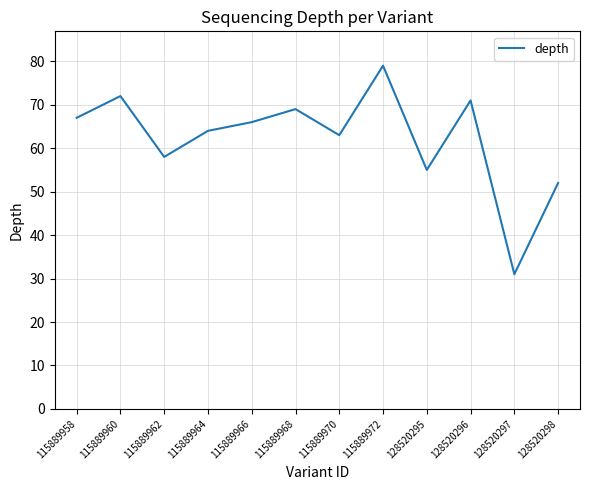

Reading left to right, extract all data points from this chart.

67	72	58	64	66	69	63	79	55	71	31	52